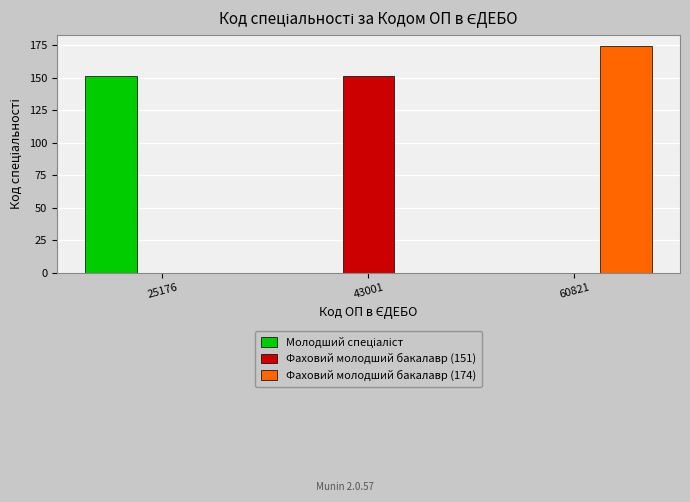

Which series has the largest total across all categories?

Фаховий молодший бакалавр (174)